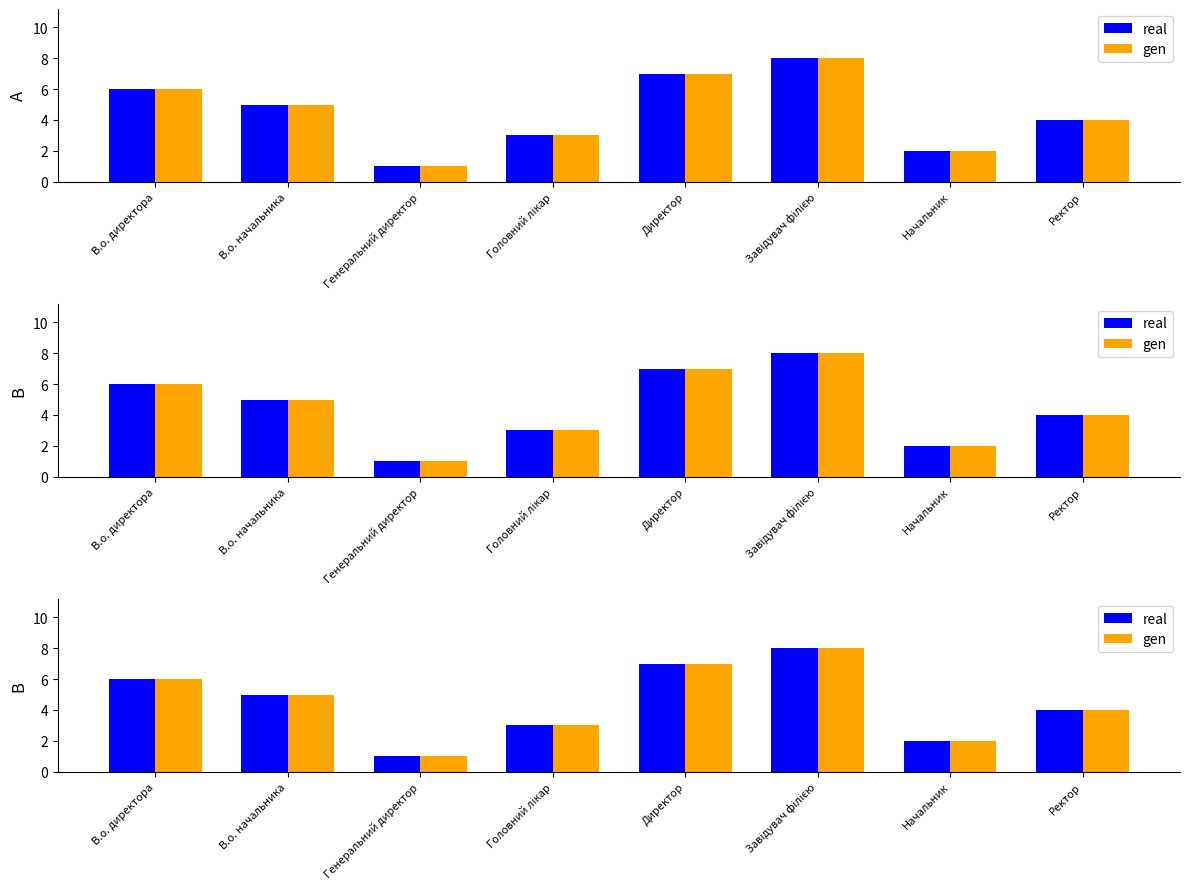

Which series has the largest total across all categories?

real